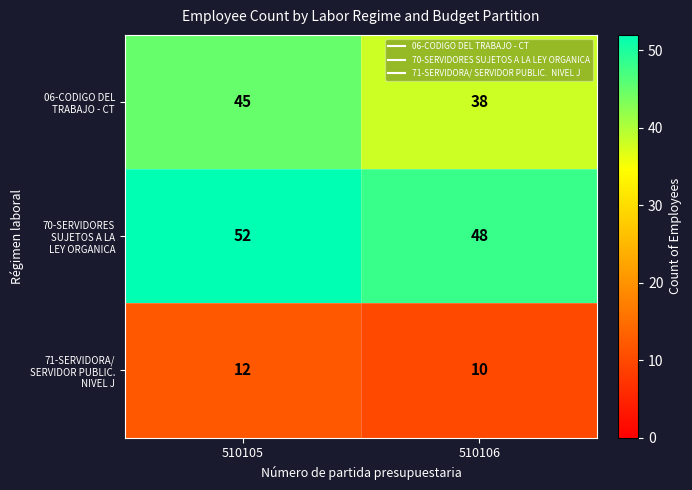

What is the minimum value shown in the chart?

10